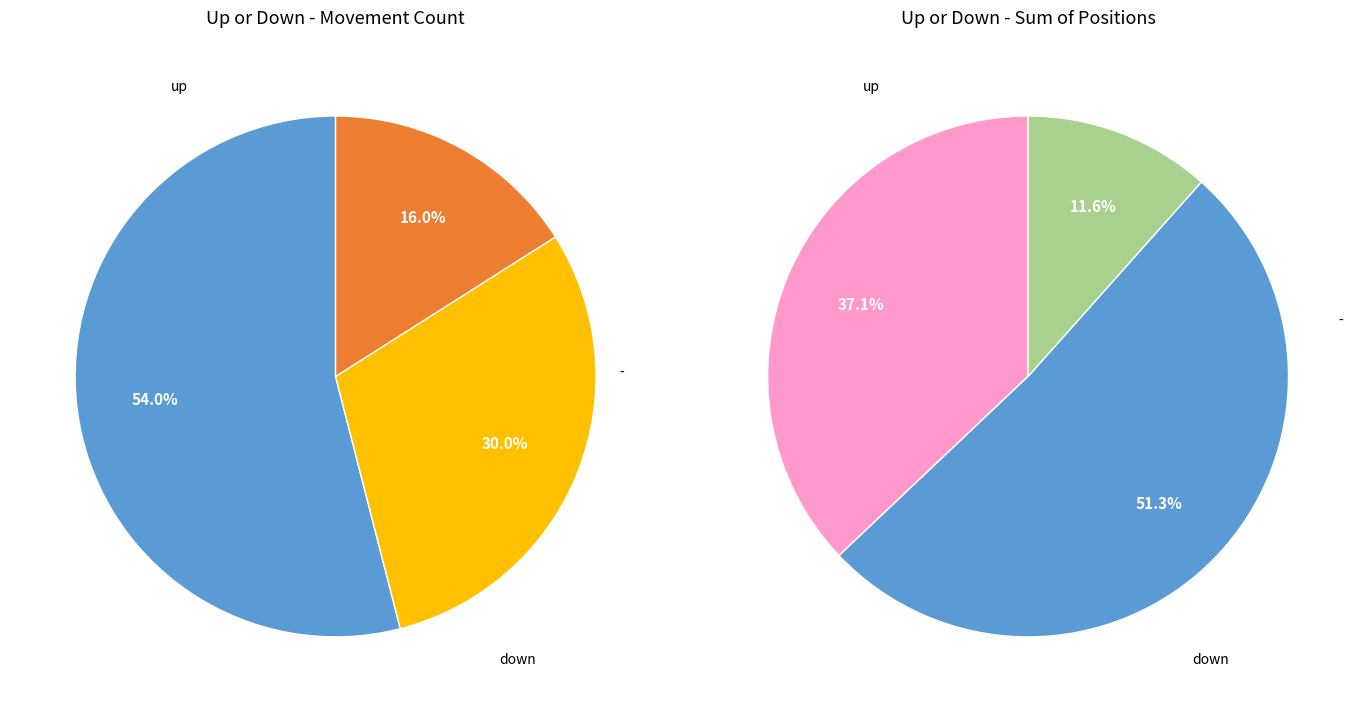

Combined, do down and up account for over 50%?

Yes